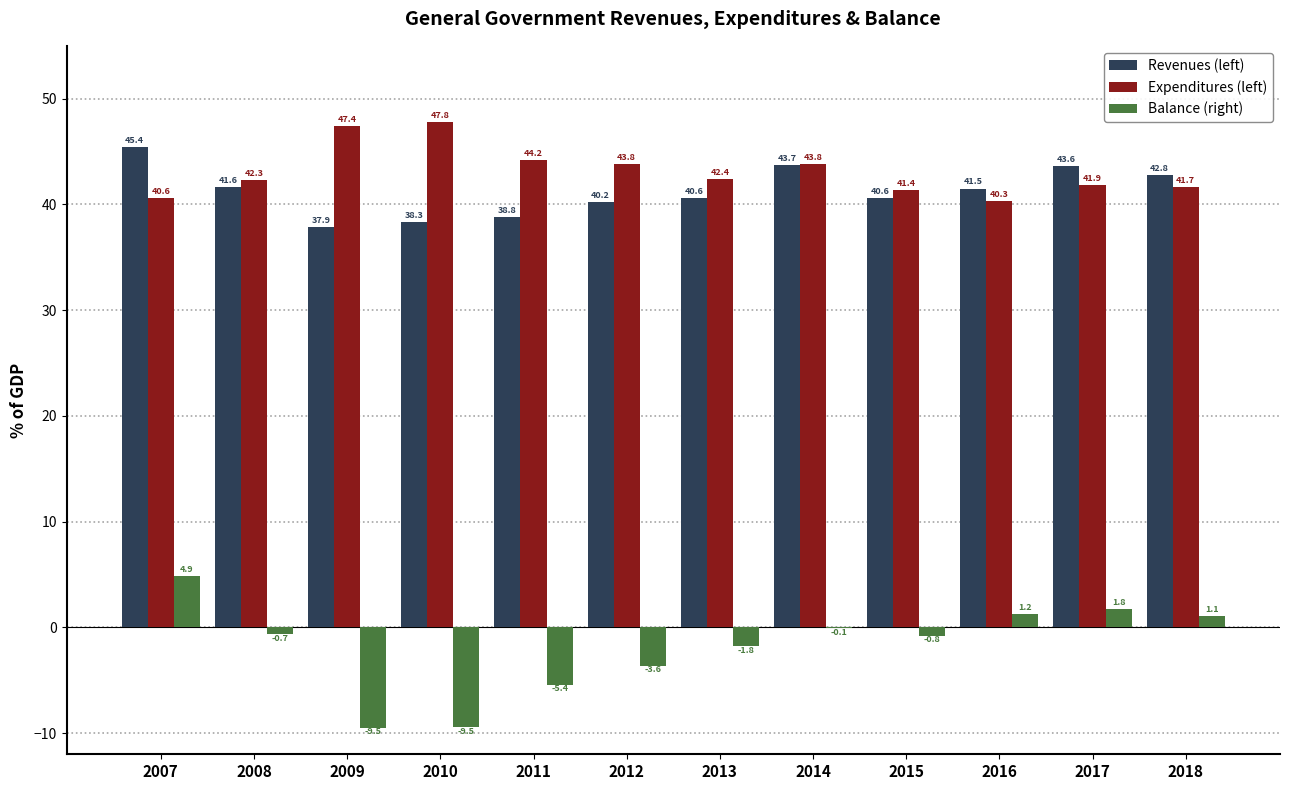

What is the greatest value displayed?

47.8